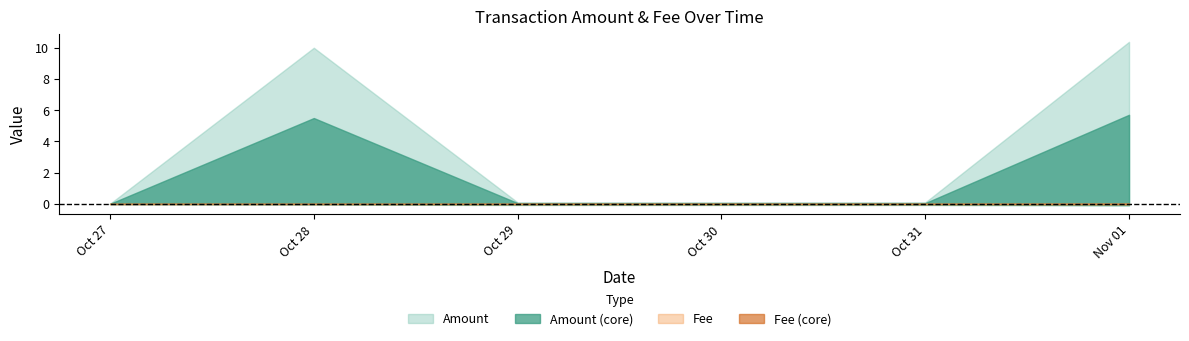

Which series has the widest spread of values?

Amount